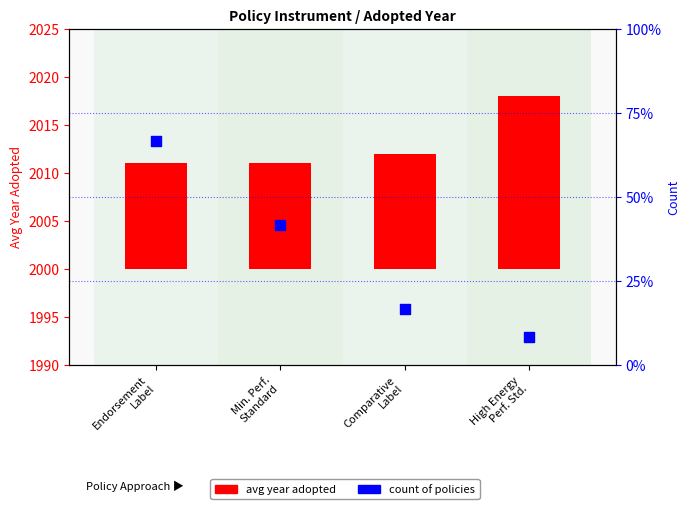

What are all the series names shown in the legend?

avg year adopted, count of policies